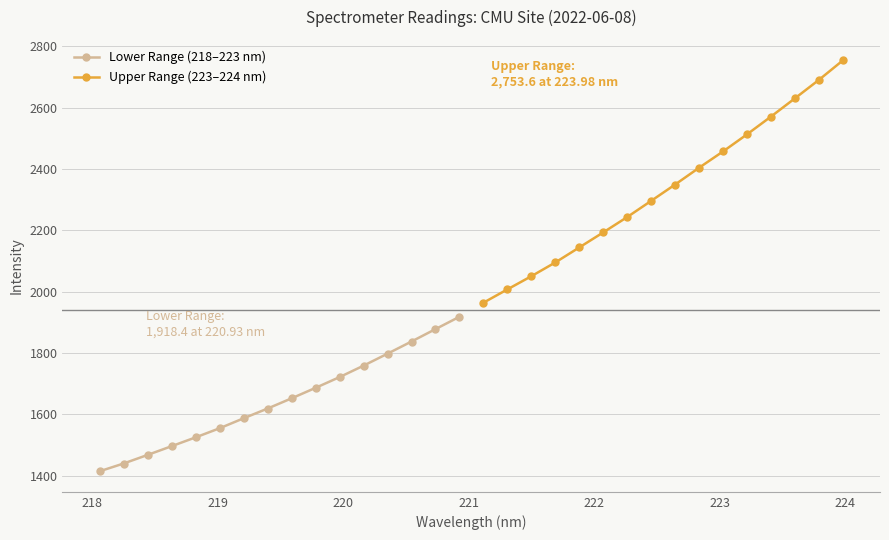

True or false: Lower Range (218–223 nm) and Upper Range (223–224 nm) cross at least once.

False